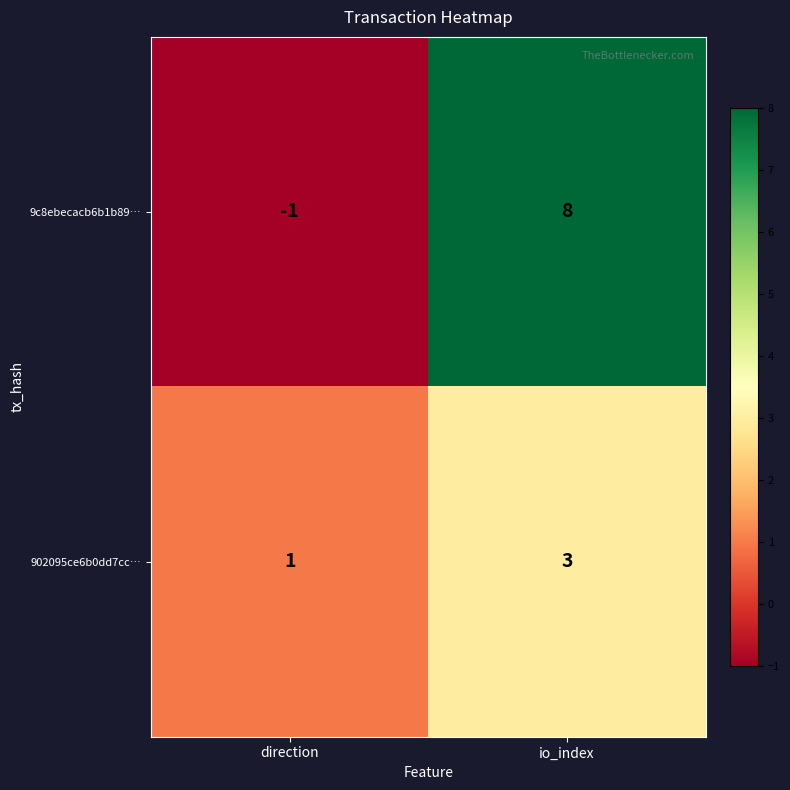

Which series has the largest total across all categories?

9c8ebecacb6b1b89…